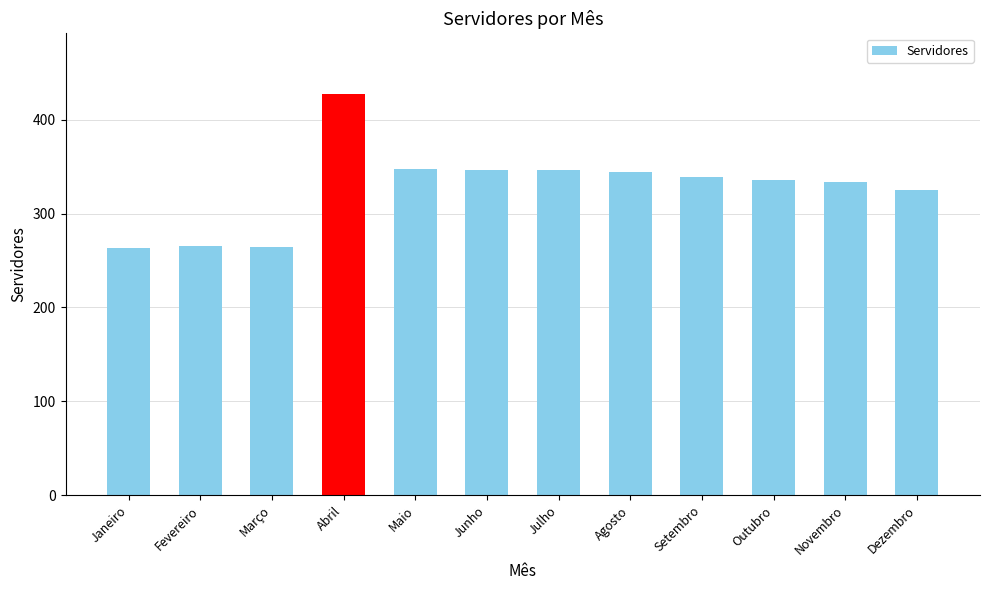

The chart shows a value of 122 at Setembro. True or false?

False